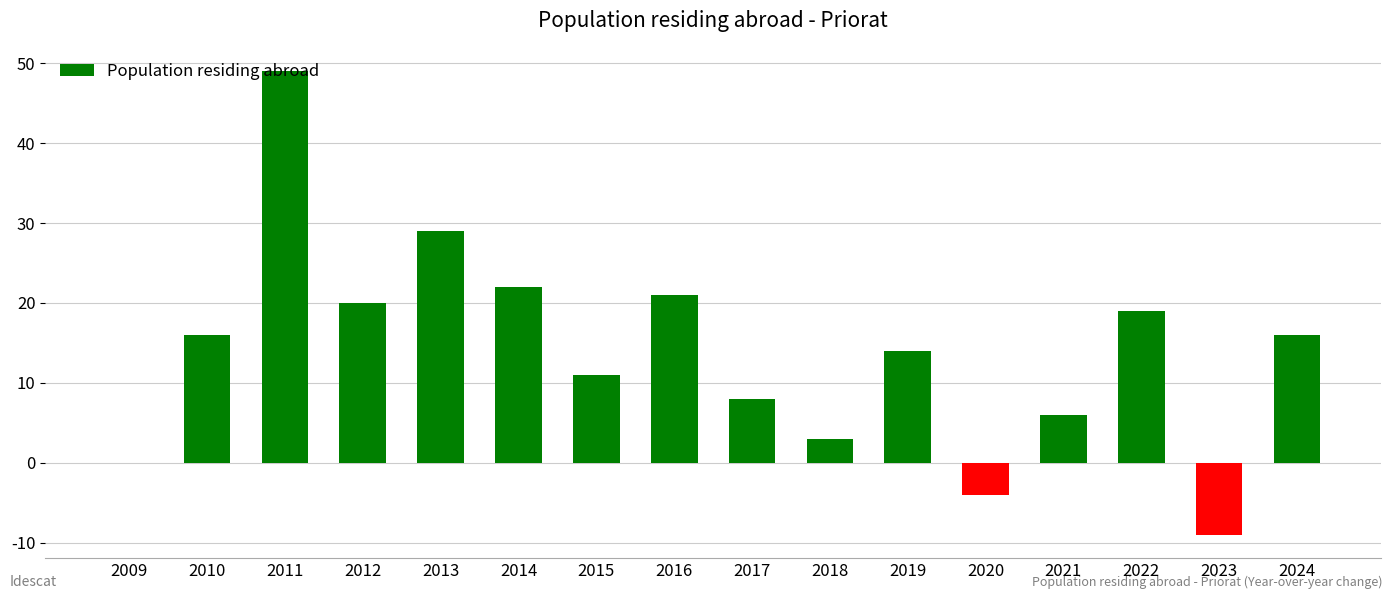

The value at 2012 is 9. True or false?

False